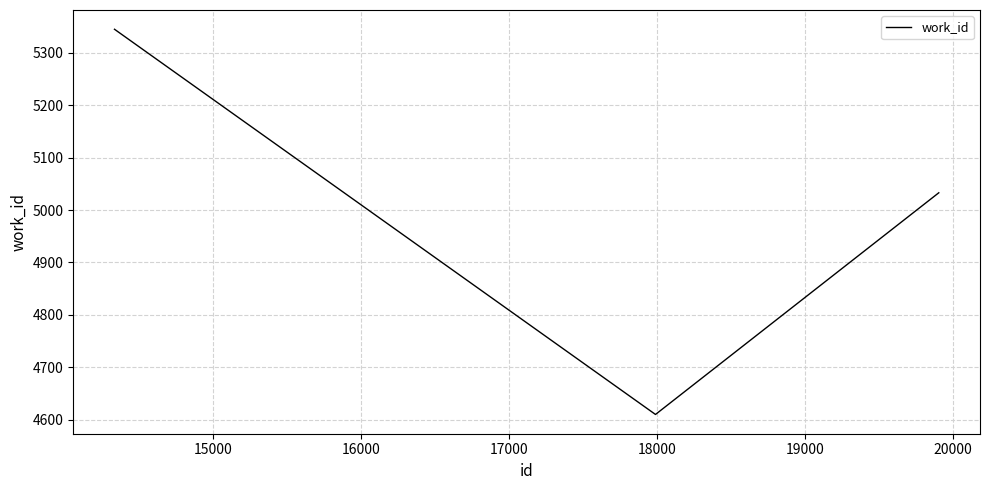

What is the difference between the second highest and minimum values?

423